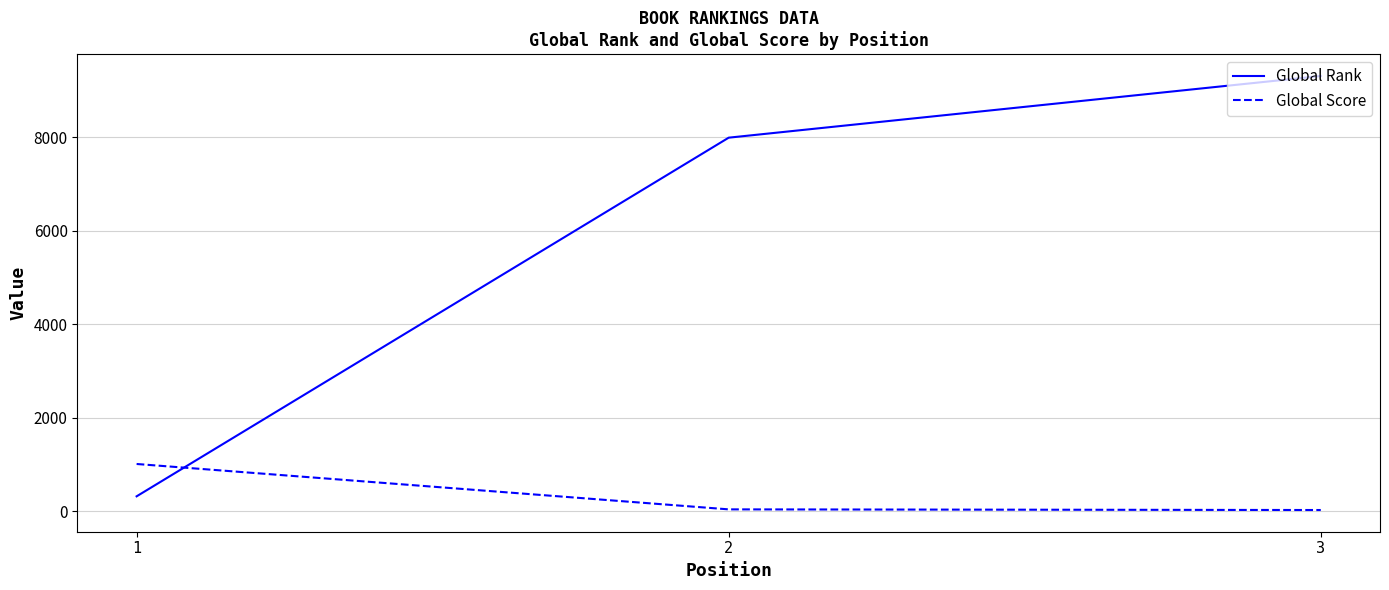

Which series has the largest total across all categories?

Global Rank